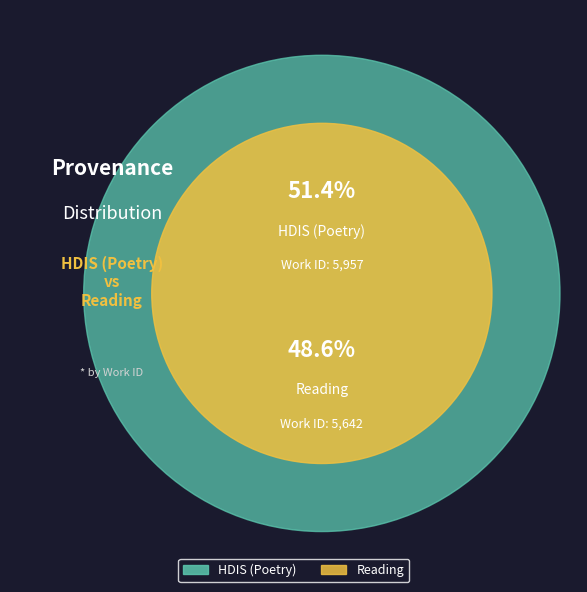

What percentage is the HDIS (Poetry) slice, to the nearest percent?

51%